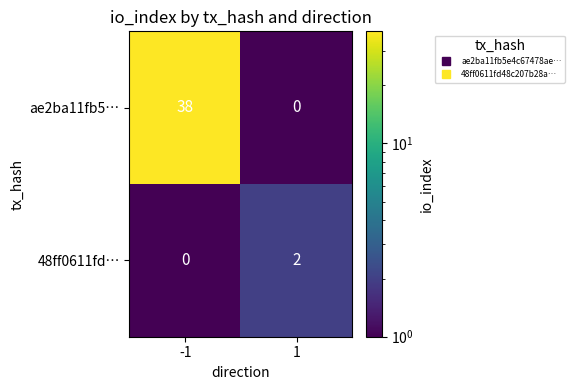

Reading right to left, list all the values displayed in this chart.

ae2ba11fb5…: 0	38
48ff0611fd…: 2	0